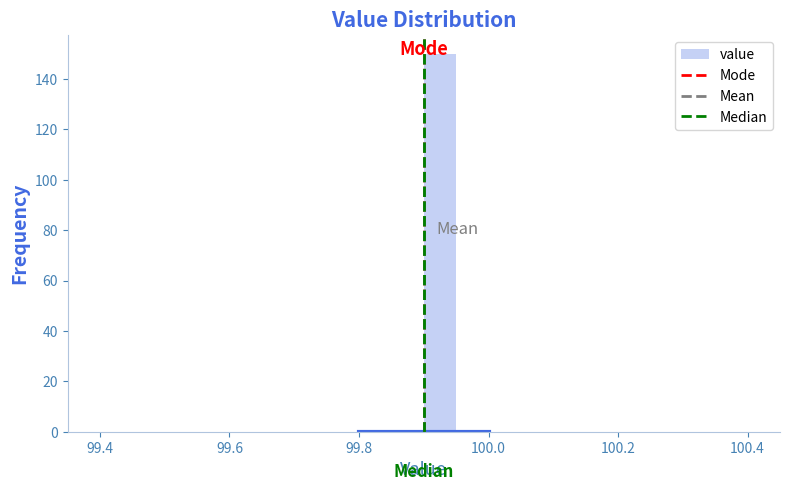

Around what value on the x-axis is the tallest bar? Give the approximate position of its centre, as read against the axis.

99.92